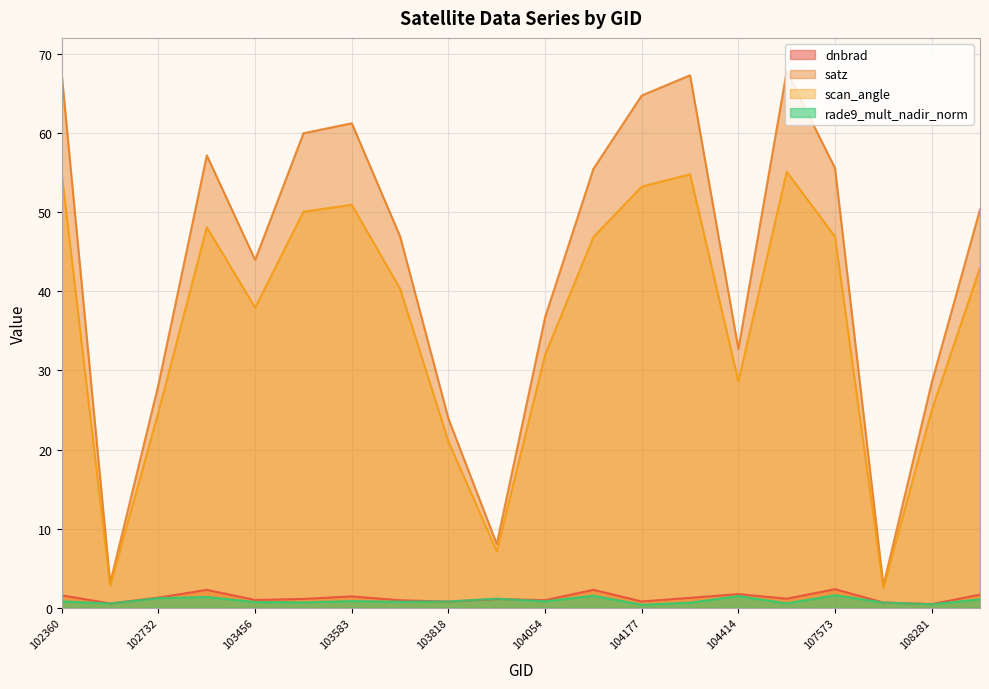

True or false: scan_angle and satz cross at least once.

False